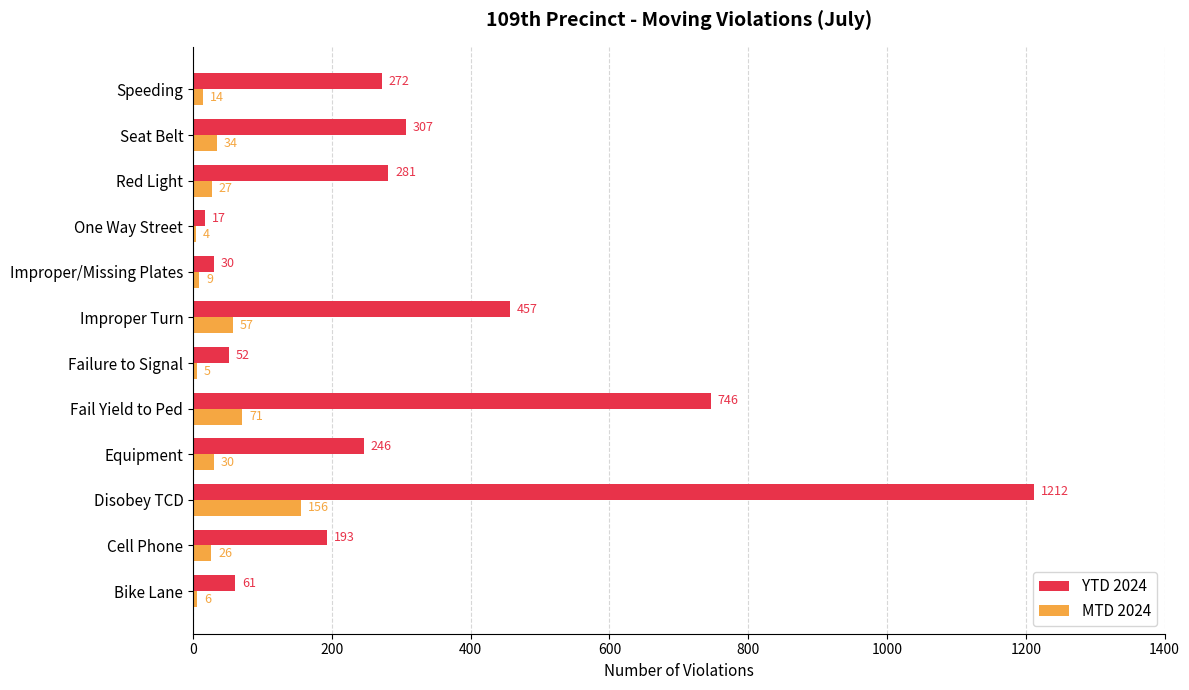

What is the greatest value displayed?

1212